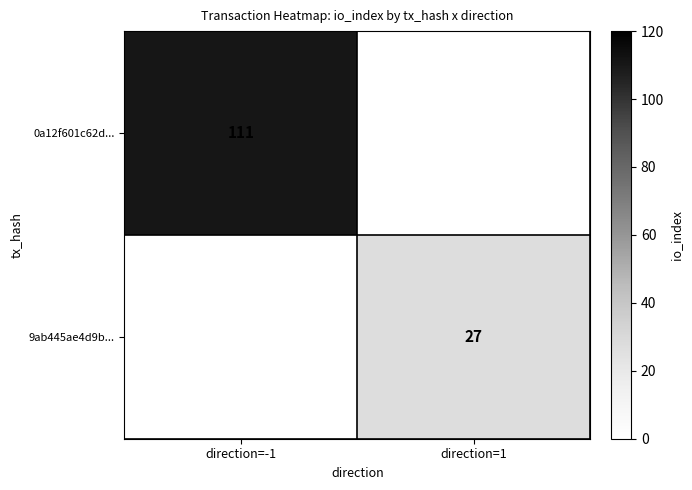

True or false: 0a12f601c62d... has a value of 167.8 at direction=-1.

False